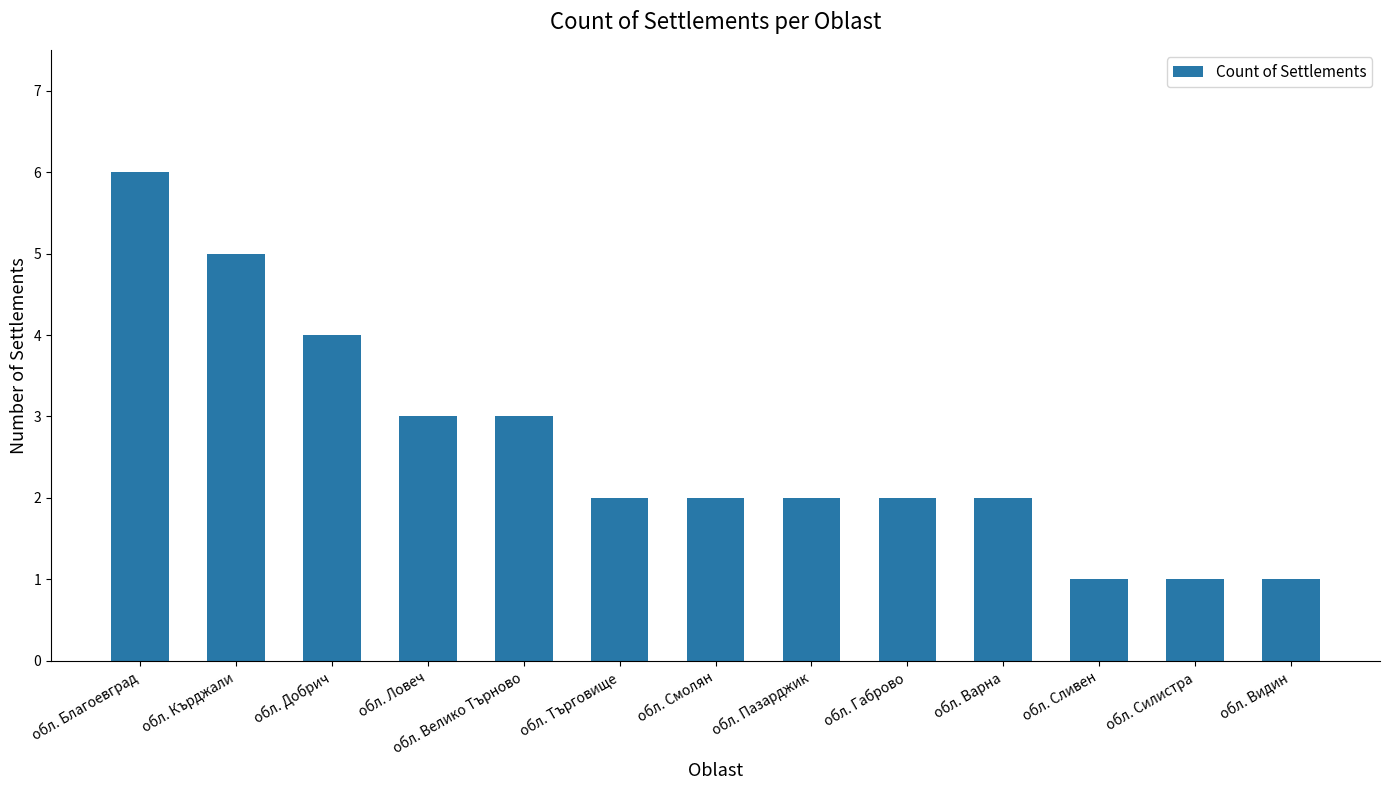

What is the smallest value displayed?

1